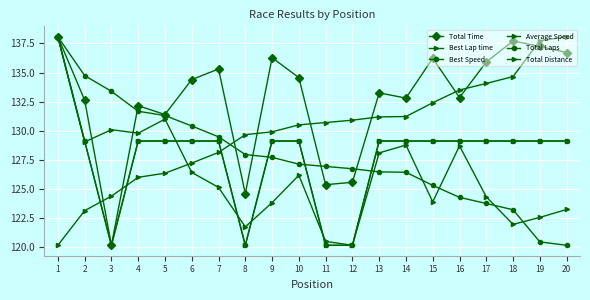

Does the chart have visible grid lines?

Yes